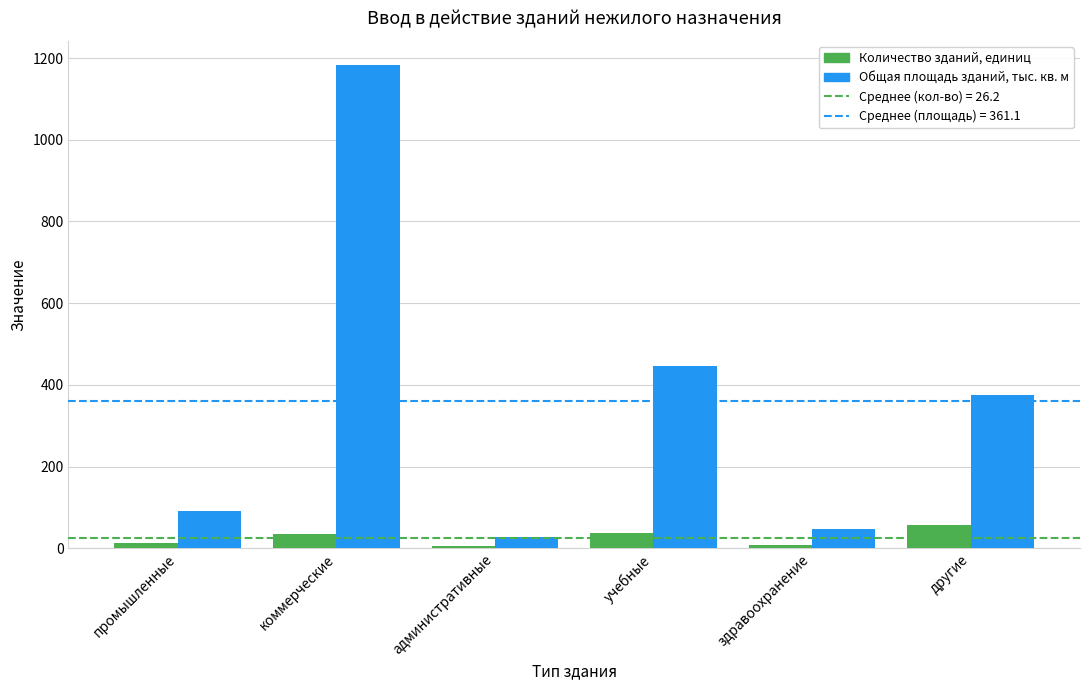

List the series in order of their overall mean, highest first.

Общая площадь зданий, тыс. кв. м, Количество зданий, единиц